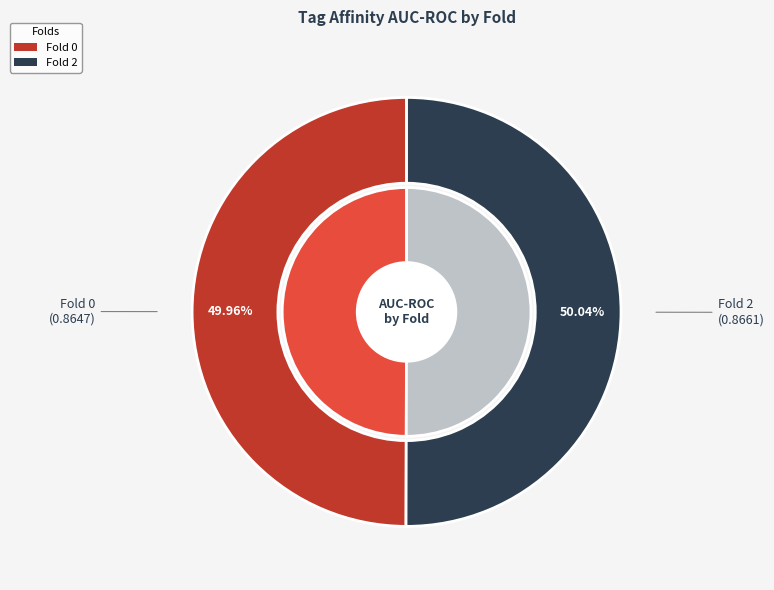

Combined, what portion of the pie is Fold 0 and Fold 2?

100.0%